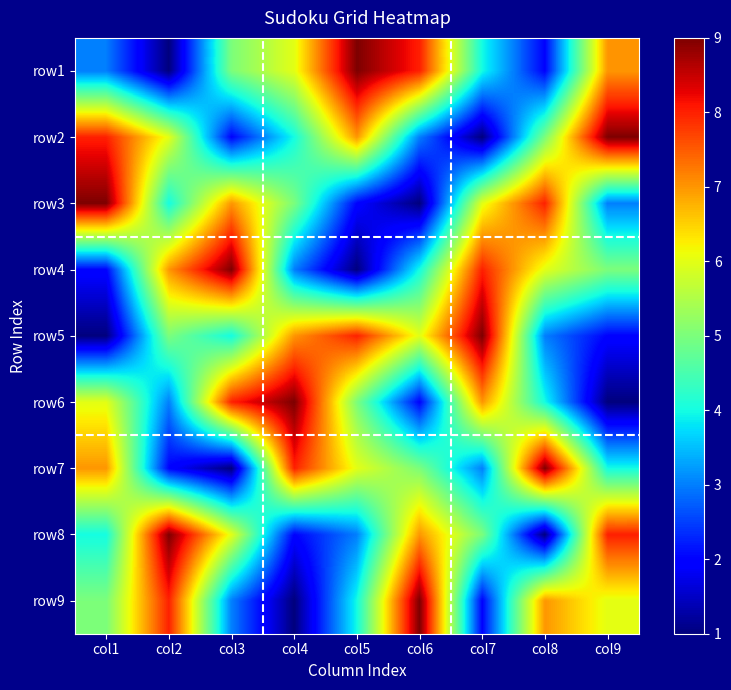

Reading left to right, what are all the values shown in this chart?

row1: col1=3	col2=1	col3=5	col4=6	col5=9	col6=8	col7=4	col8=2	col9=7
row2: col1=8	col2=6	col3=2	col4=4	col5=7	col6=3	col7=1	col8=5	col9=9
row3: col1=9	col2=4	col3=7	col4=5	col5=2	col6=1	col7=6	col8=8	col9=3
row4: col1=2	col2=7	col3=9	col4=3	col5=1	col6=4	col7=8	col8=6	col9=5
row5: col1=1	col2=5	col3=4	col4=7	col5=8	col6=6	col7=9	col8=3	col9=2
row6: col1=6	col2=3	col3=8	col4=9	col5=5	col6=2	col7=7	col8=4	col9=1
row7: col1=7	col2=2	col3=1	col4=8	col5=6	col6=5	col7=3	col8=9	col9=4
row8: col1=4	col2=9	col3=6	col4=2	col5=3	col6=7	col7=5	col8=1	col9=8
row9: col1=5	col2=8	col3=3	col4=1	col5=4	col6=9	col7=2	col8=7	col9=6